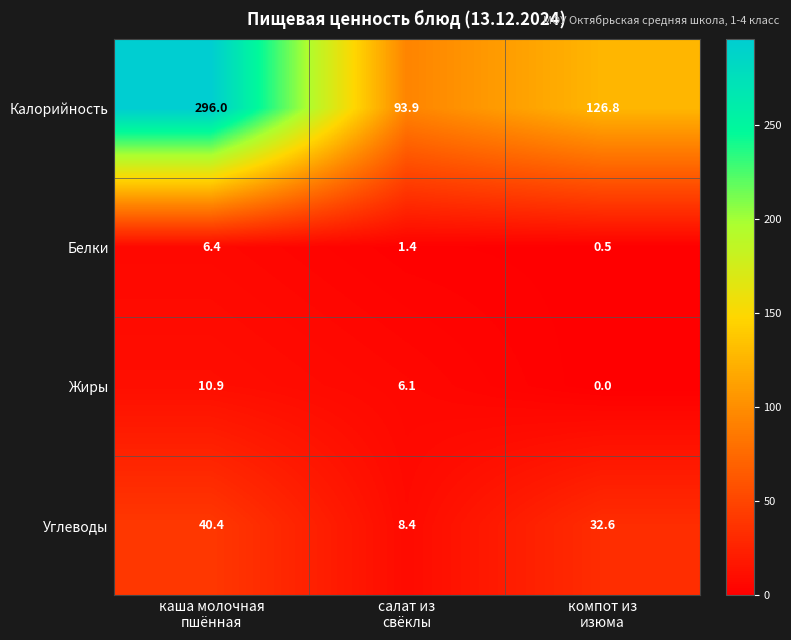

What is the spread (max minus min) of values at салат из
свёклы?

92.5